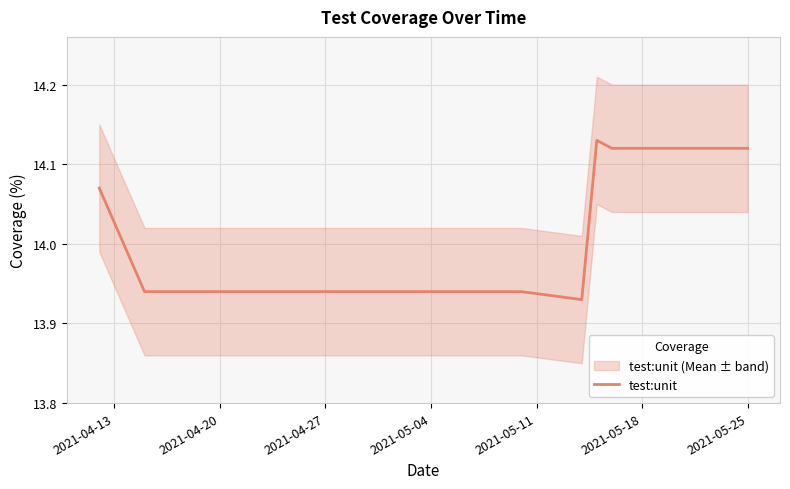

The chart shows a value of 13.9 at 2021-05-04. True or false?

True